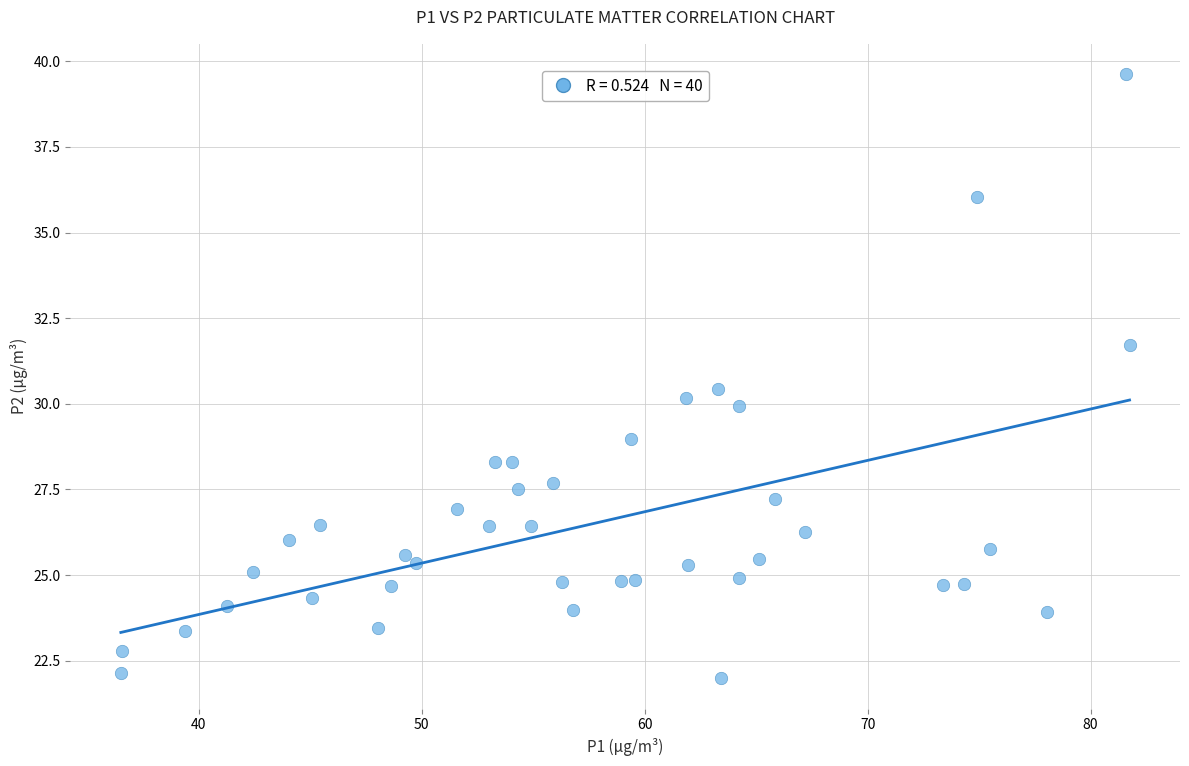

What is the range of X values (max minus min)?

45.2